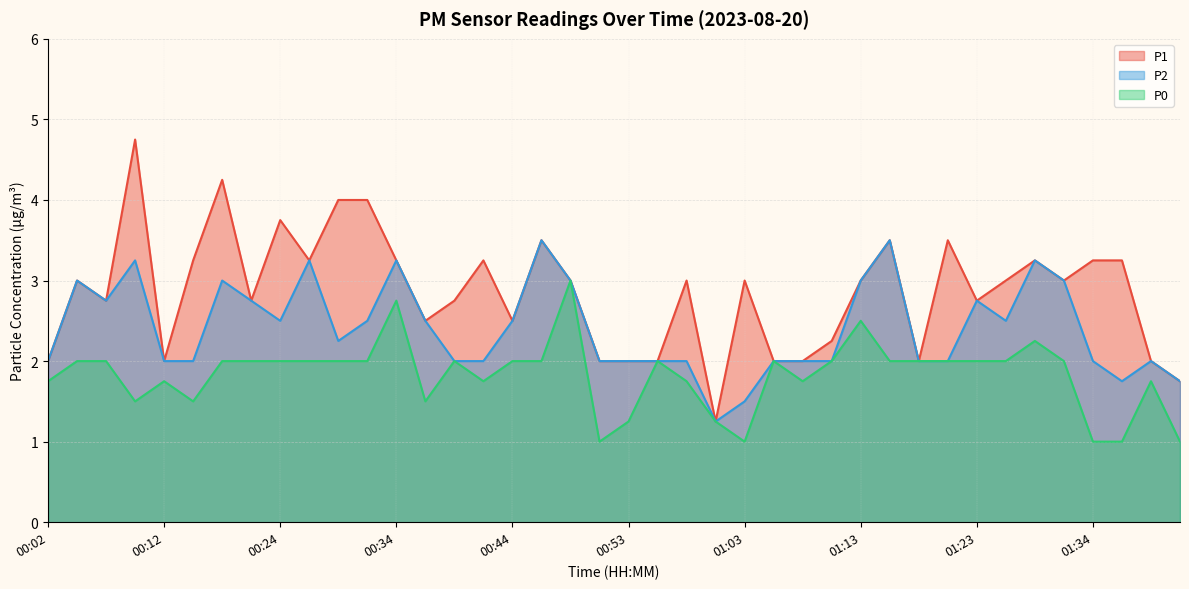

What is the value of the P0 point at the 29th from the left?

2.5